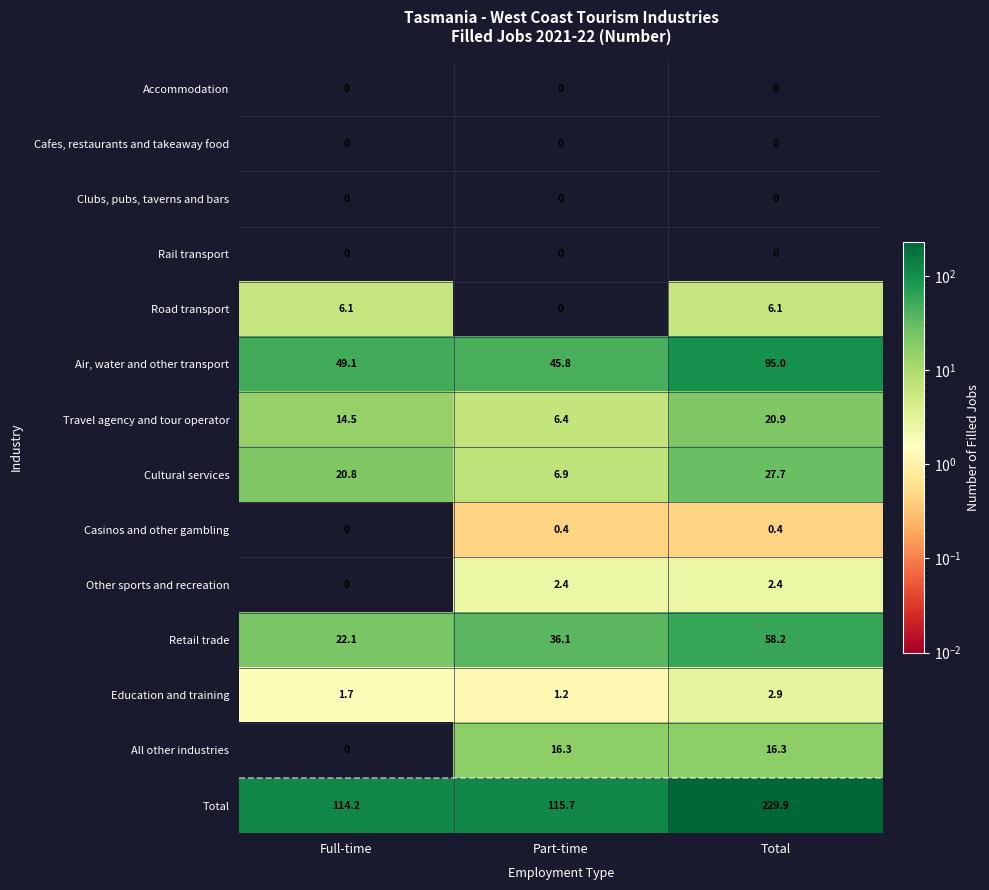

Which label corresponds to the largest value in the chart?

Total